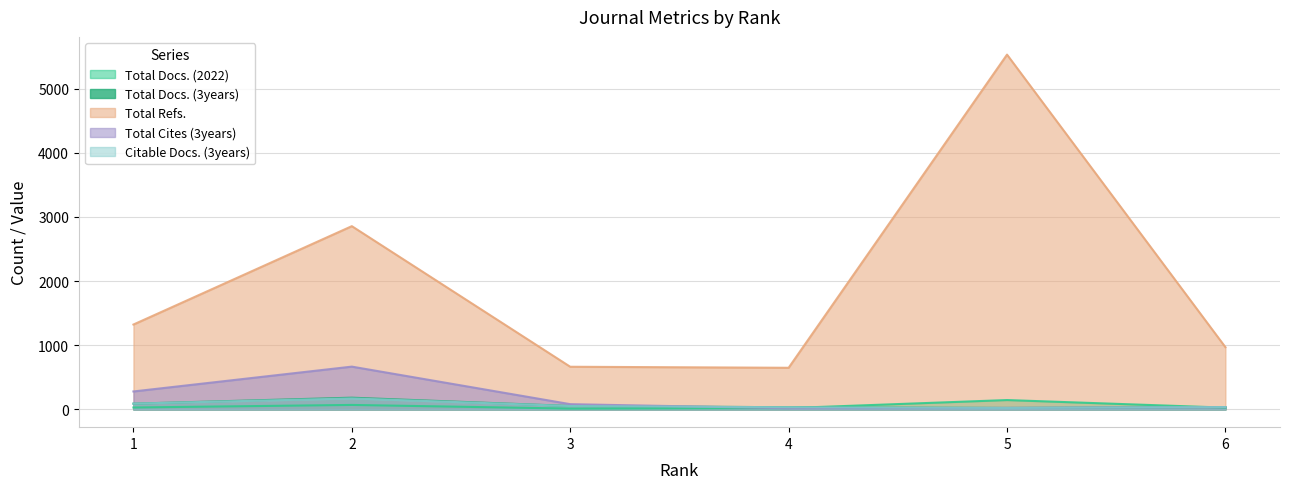

Reading left to right, list all the values displayed in this chart.

Total Docs. (2022): 30	70	13	21	146	28
Total Docs. (3years): 90	183	54	34	23	37
Total Refs.: 1323	2856	665	649	5529	970
Total Cites (3years): 280	667	82	18	24	35
Citable Docs. (3years): 90	171	53	34	23	37